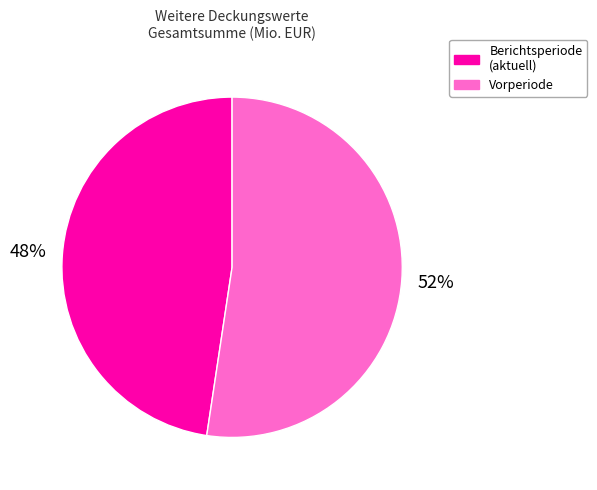

How many slices are in this pie chart?

2